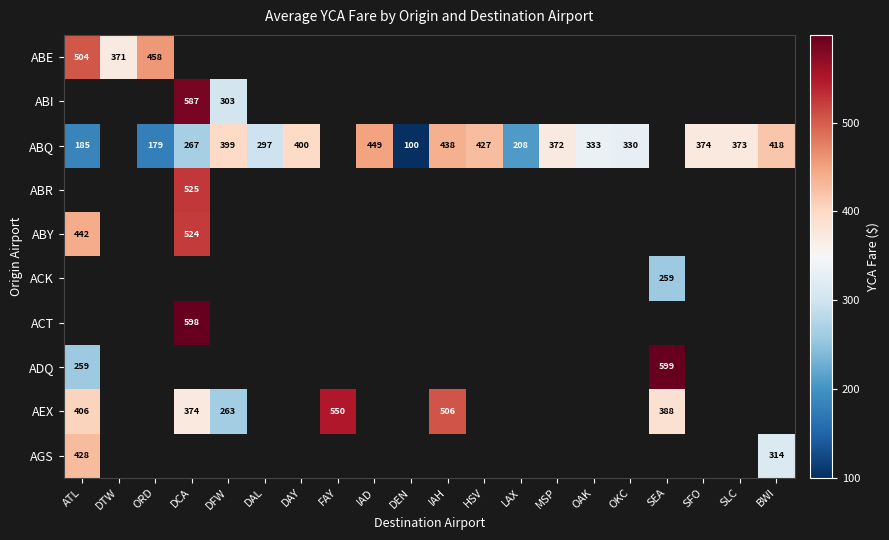

What is the greatest value displayed?

599.0